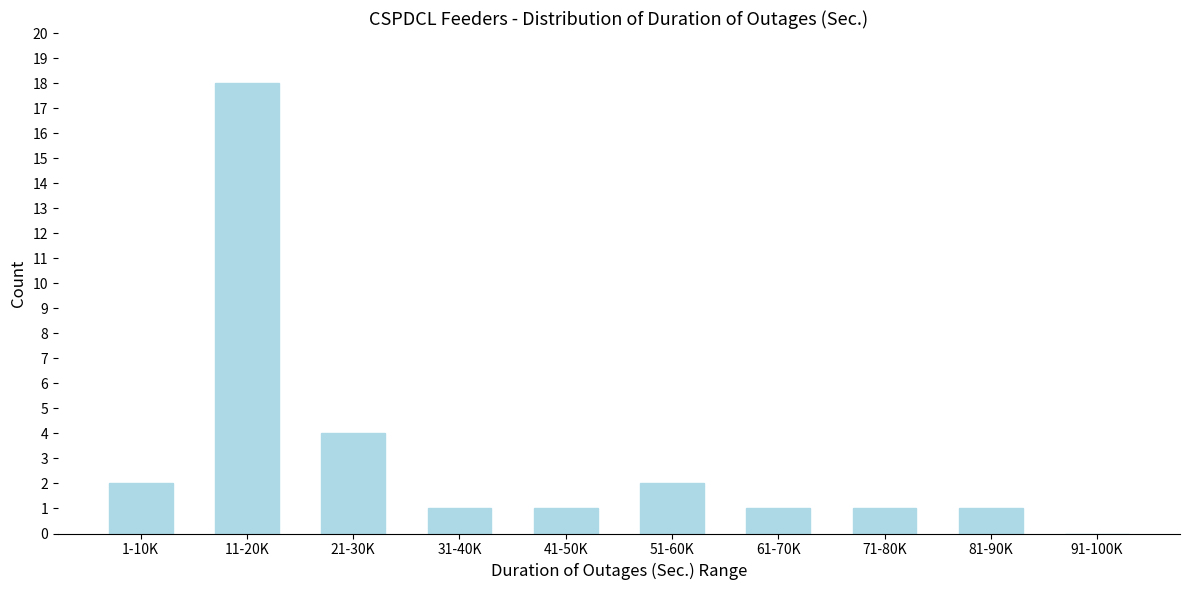

Reading right to left, extract all data points from this chart.

91-100K=0	81-90K=1	71-80K=1	61-70K=1	51-60K=2	41-50K=1	31-40K=1	21-30K=4	11-20K=18	1-10K=2